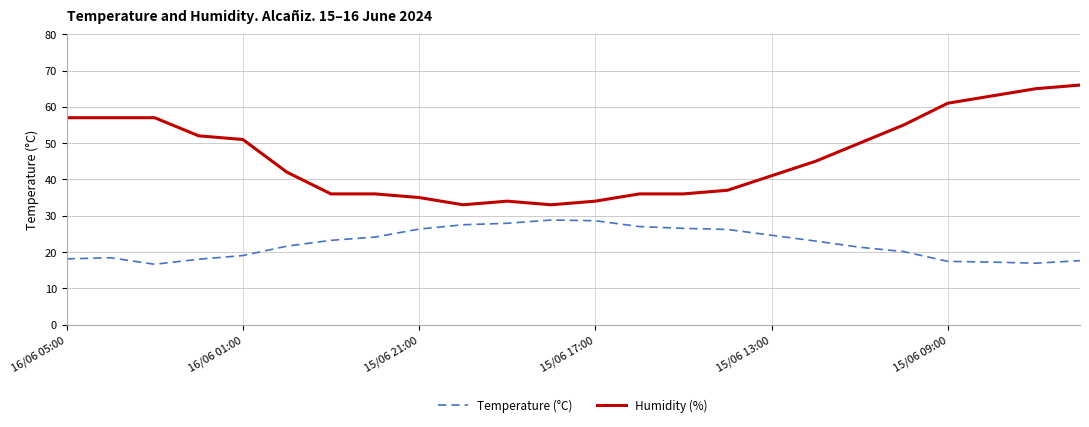

Which series has the widest spread of values?

Humidity (%)